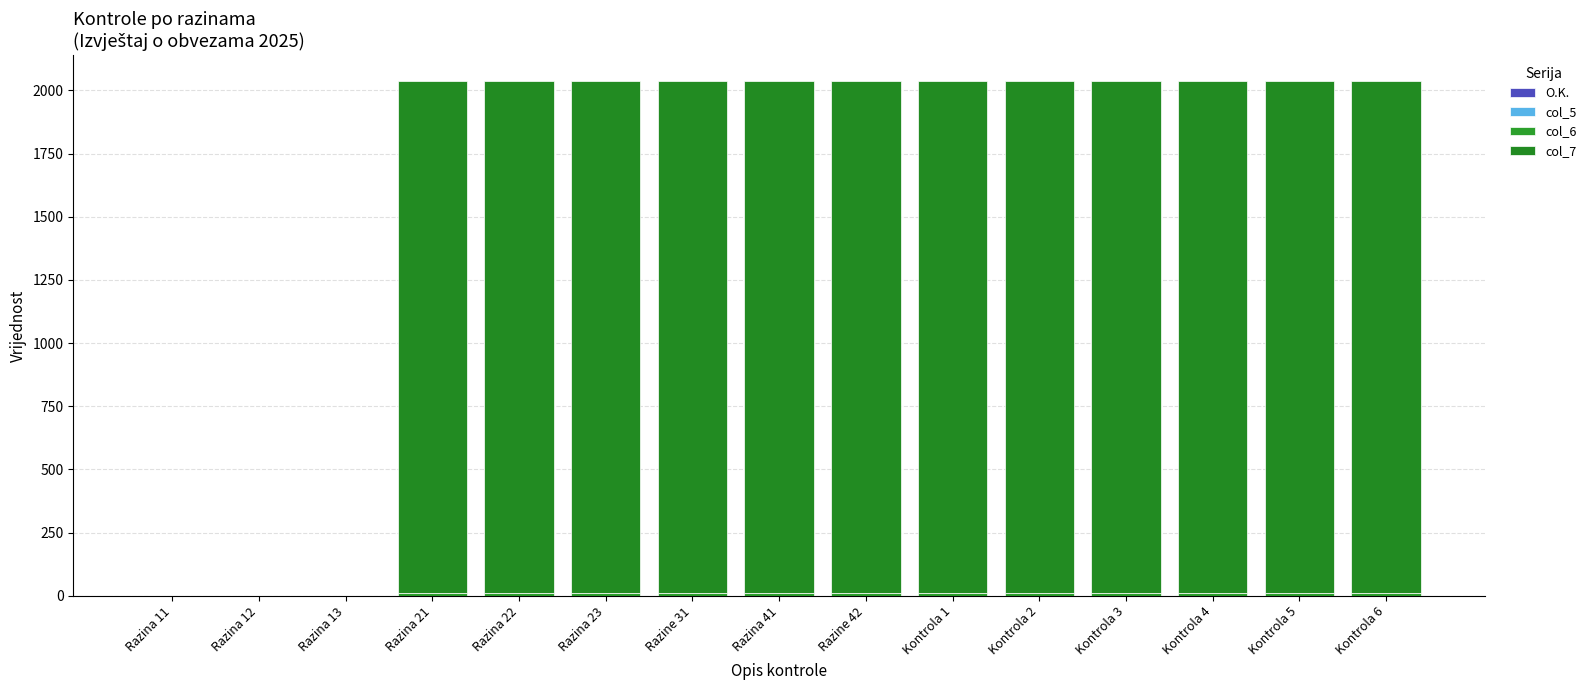

Does the chart contain stacked bars?

Yes